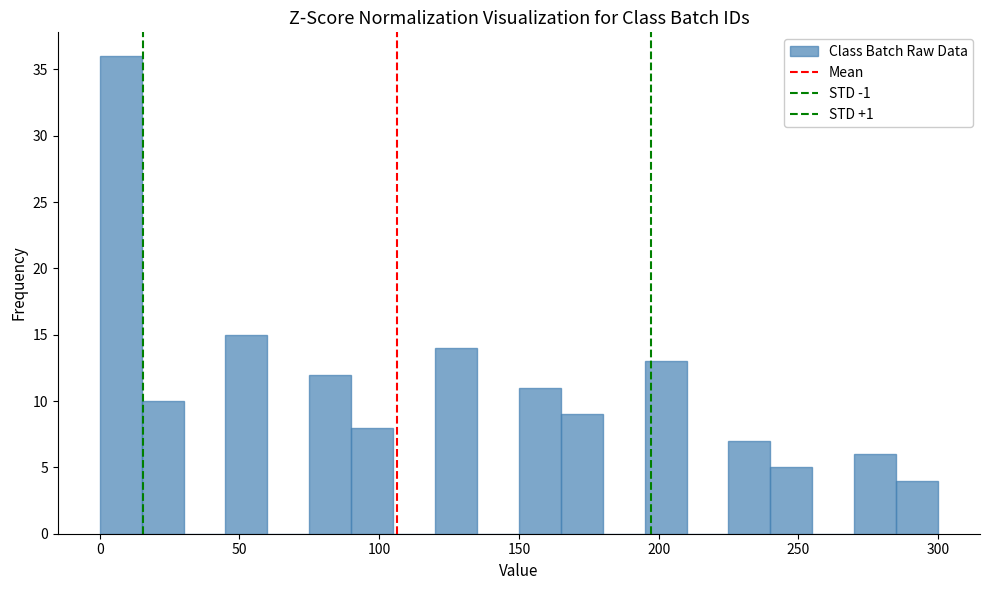

Read against the x-axis, roughly where is the centre of the tallest bar?

10